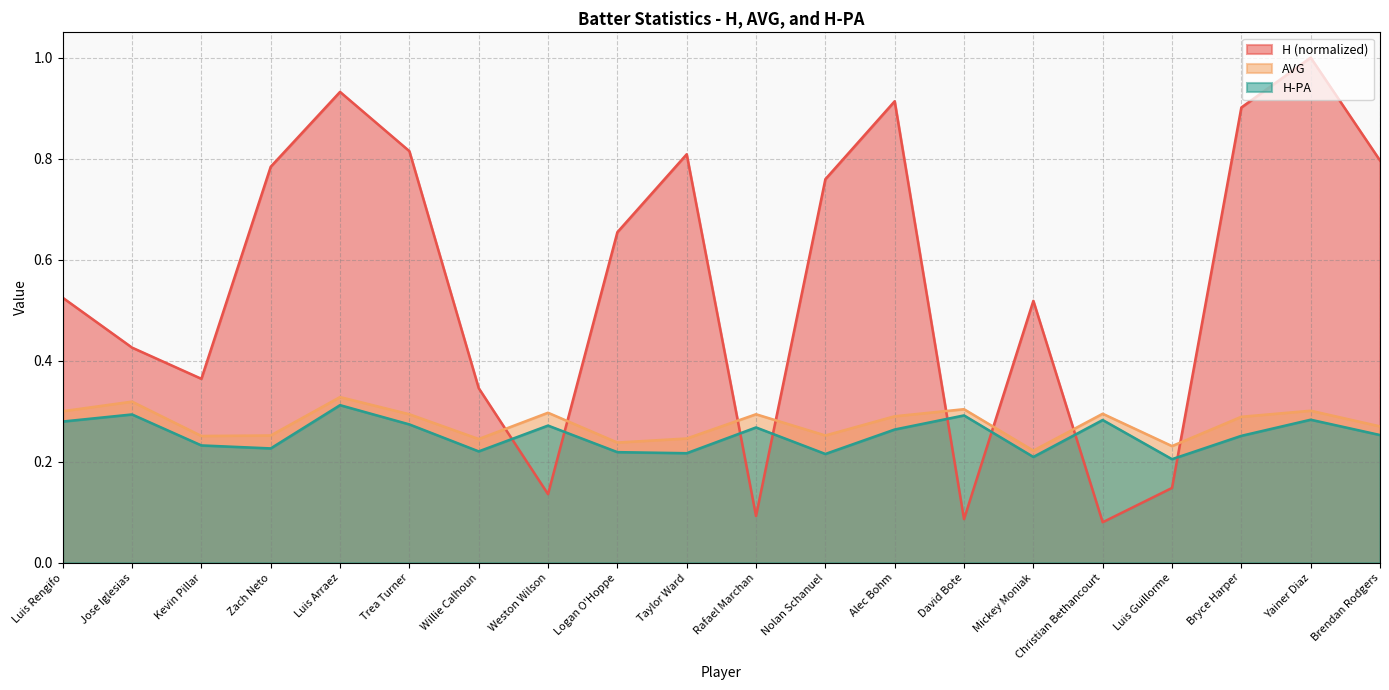

What is the minimum value for AVG?

0.2